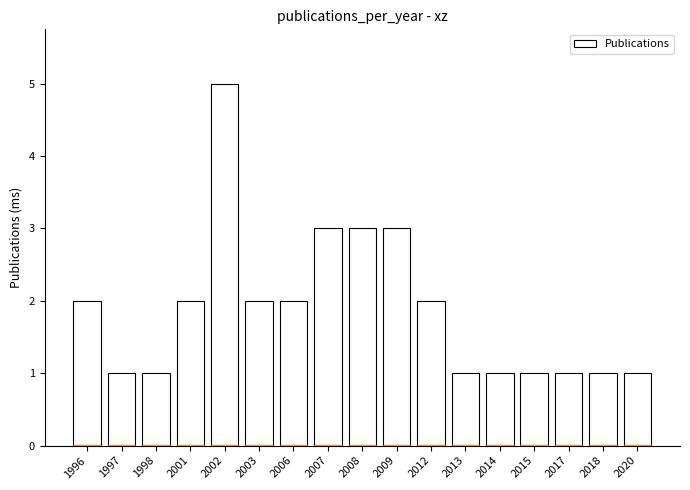

Are the bars grouped side by side (vs. stacked)?

No